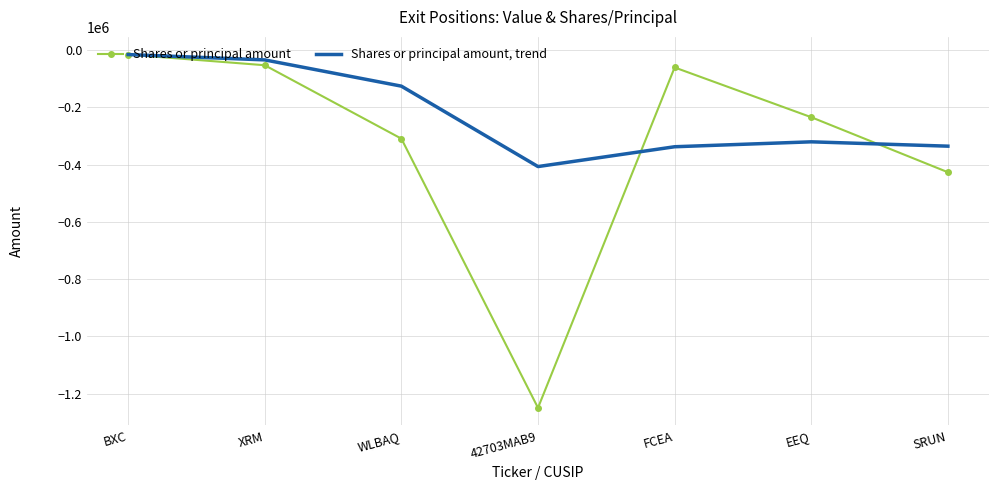

What is the spread (max minus min) of values at WLBAQ?

183533.0